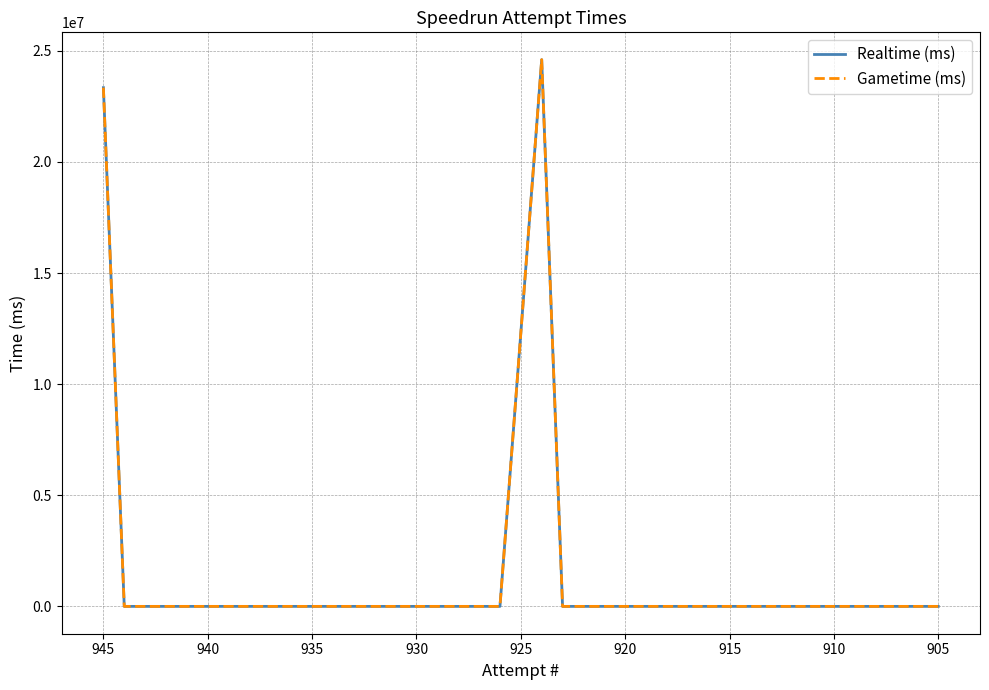

How many data points in Gametime (ms) are above 0?

2